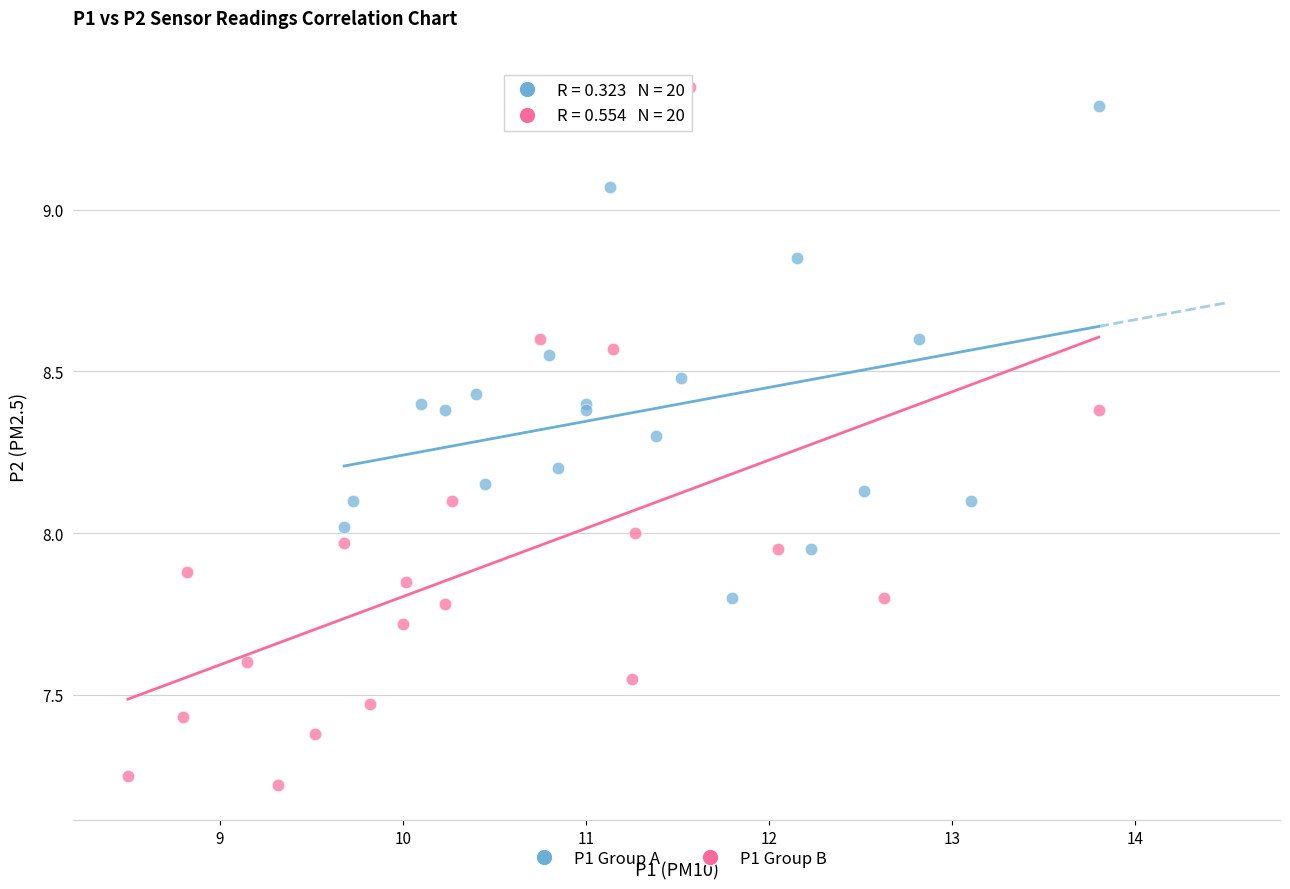

Which series has the widest spread of Y values?

P1 Group B